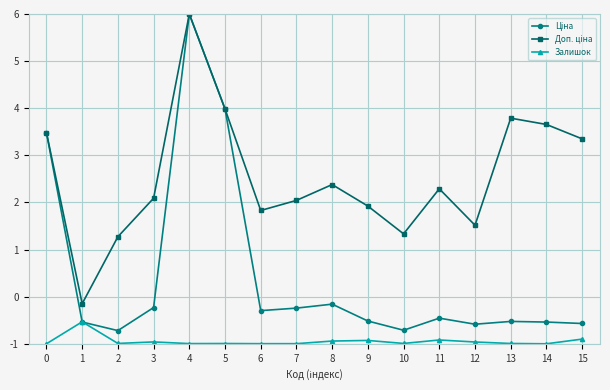

Where is Залишок nearest to the value 0?

1